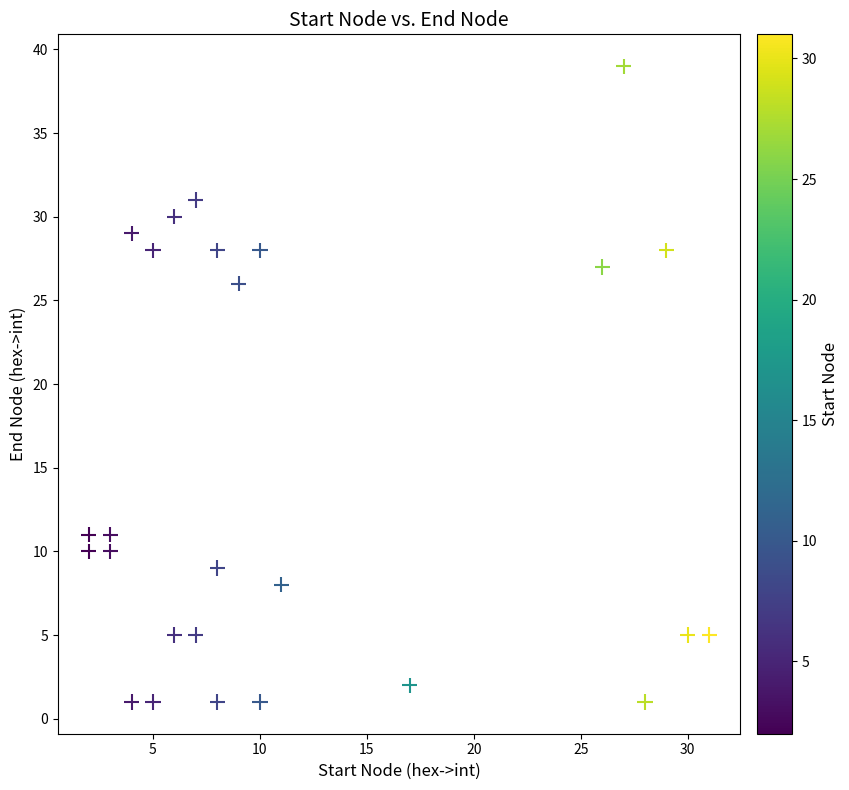

What is the range of Y values (max minus min)?

38